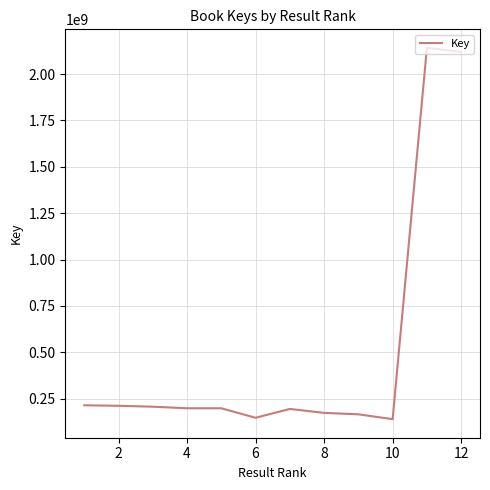

What is the smallest value displayed?

138917919